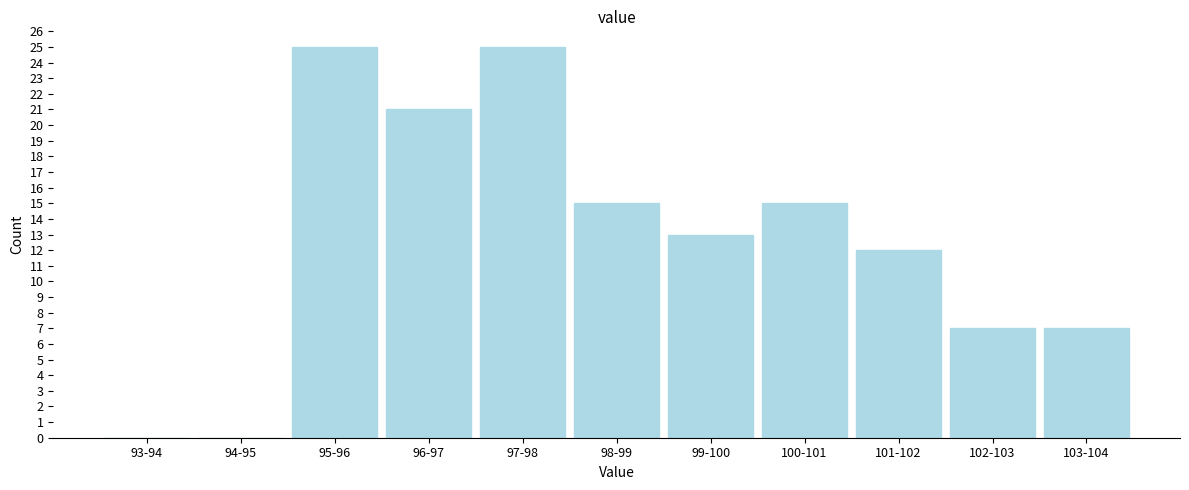

Reading left to right, transcribe all the data shown in this chart.

93-94=0	94-95=0	95-96=25	96-97=21	97-98=25	98-99=15	99-100=13	100-101=15	101-102=12	102-103=7	103-104=7